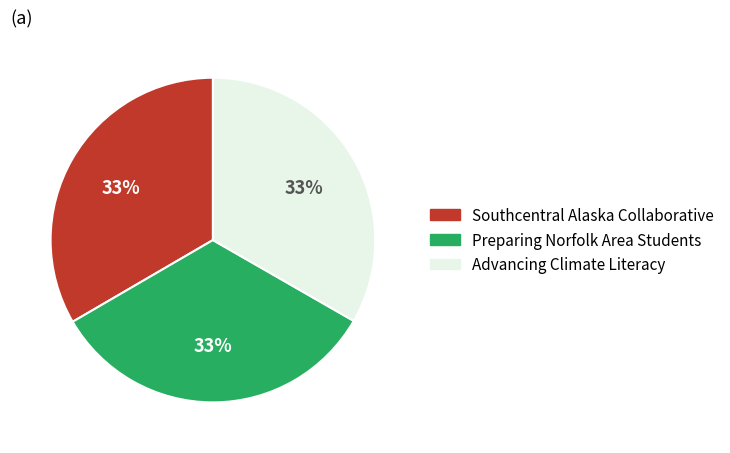

Is there any slice that represents more than half of the pie?

No